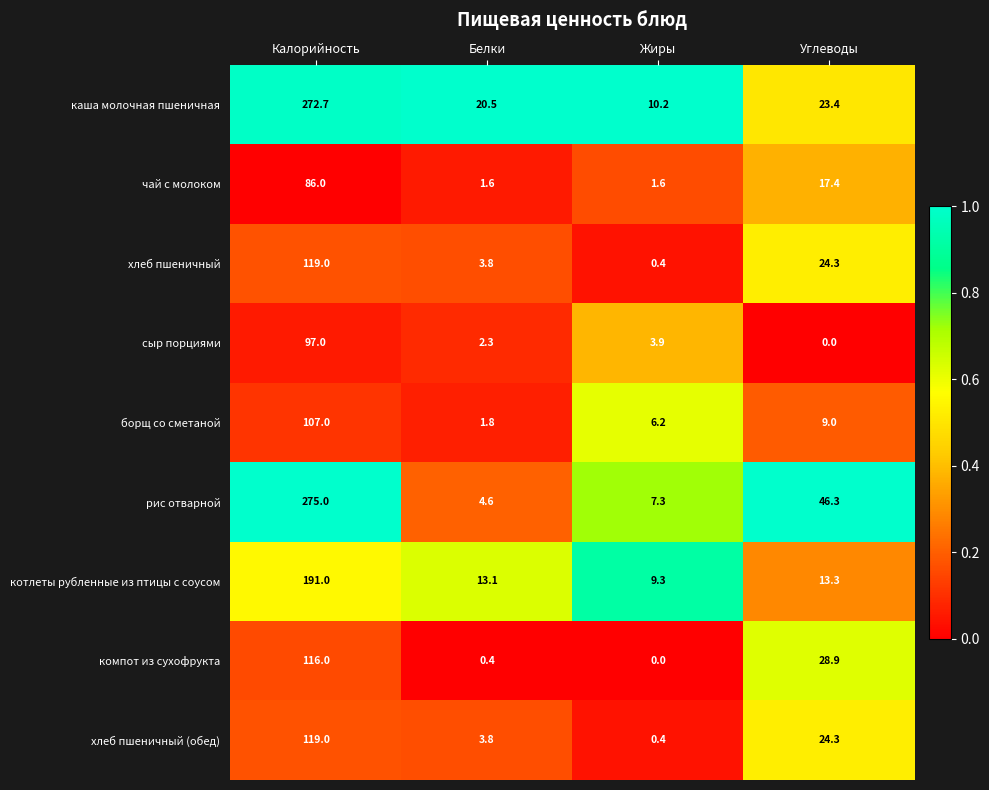

The value of рис отварной at Белки is 7.1. True or false?

False